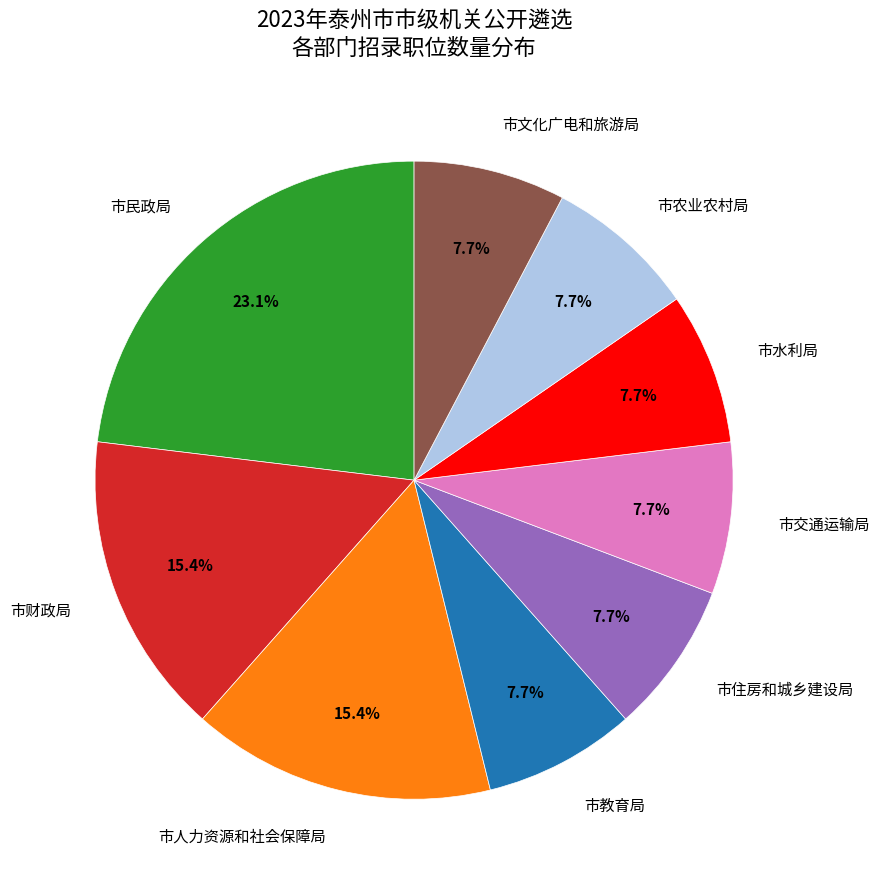

Which category has the biggest portion of the pie?

市民政局